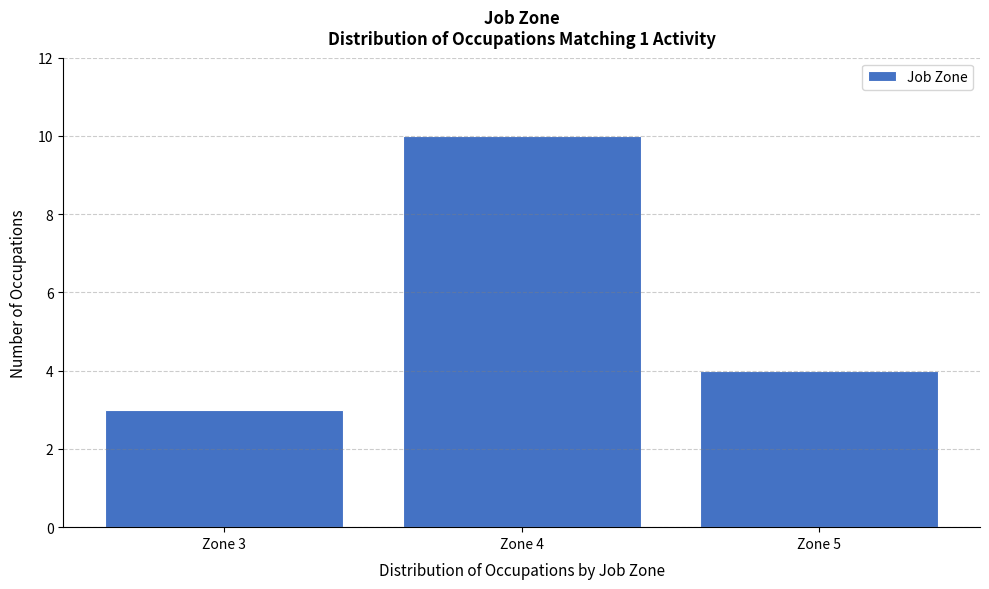

Reading left to right, transcribe all the data shown in this chart.

Zone 3=3	Zone 4=10	Zone 5=4